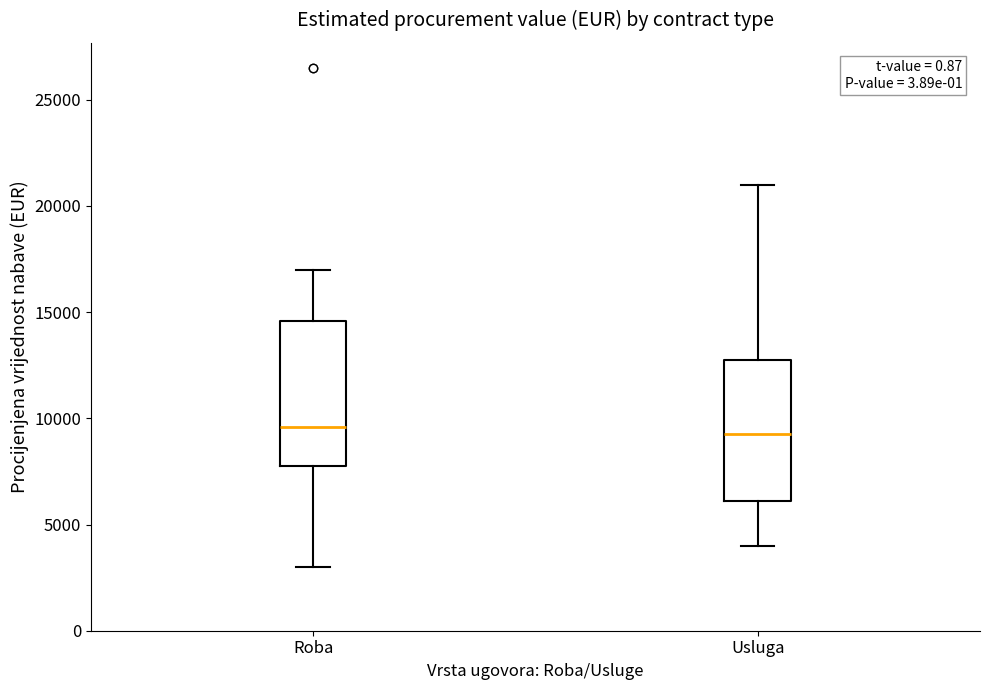

Reading left to right, transcribe this box plot: for each box, give where its median line is, the range the box spans, and where its two whiskers end, as read against the y-axis. The values are not printed on the chart, so give them approximately, as read against the axis.

Roba: median 9500, box 8000 to 14500, whiskers 3000 to 17000
Usluga: median 9500, box 6000 to 12500, whiskers 4000 to 21000